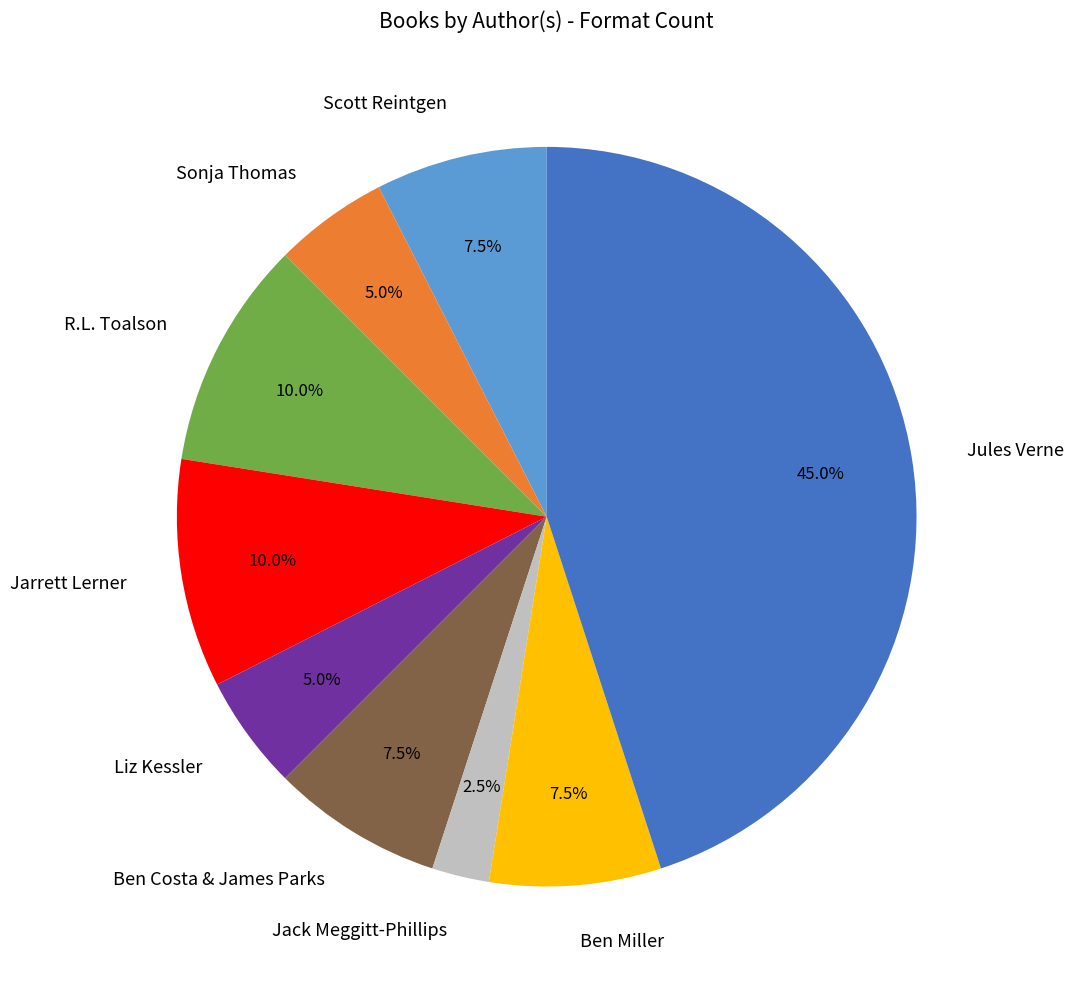

How much of the chart is everything except R.L. Toalson?

90.0%